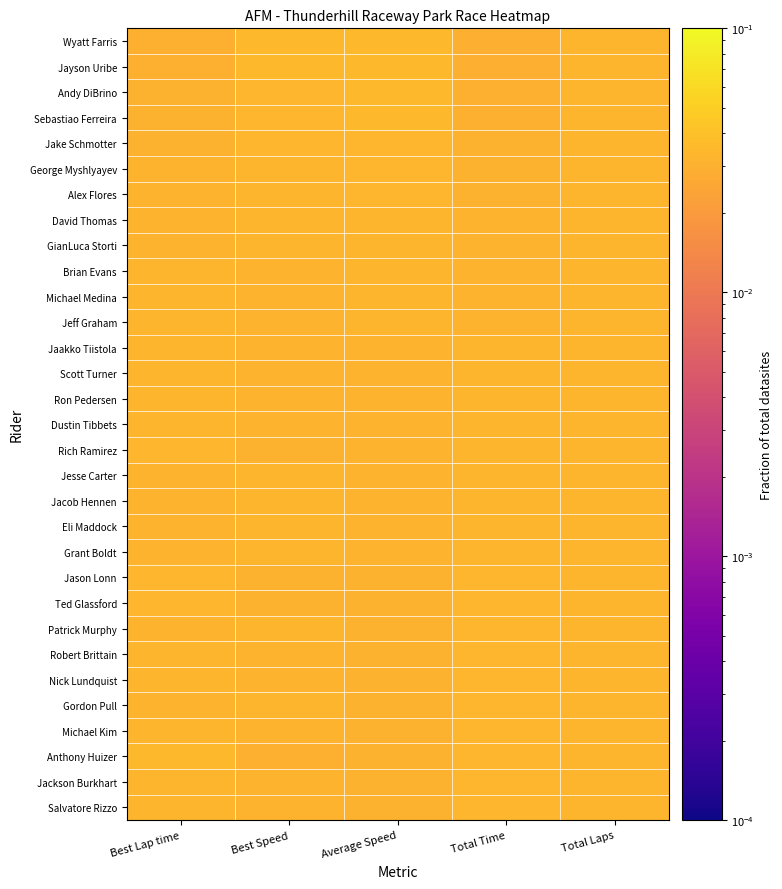

At which category is the sum across all series the highest?

Best Speed